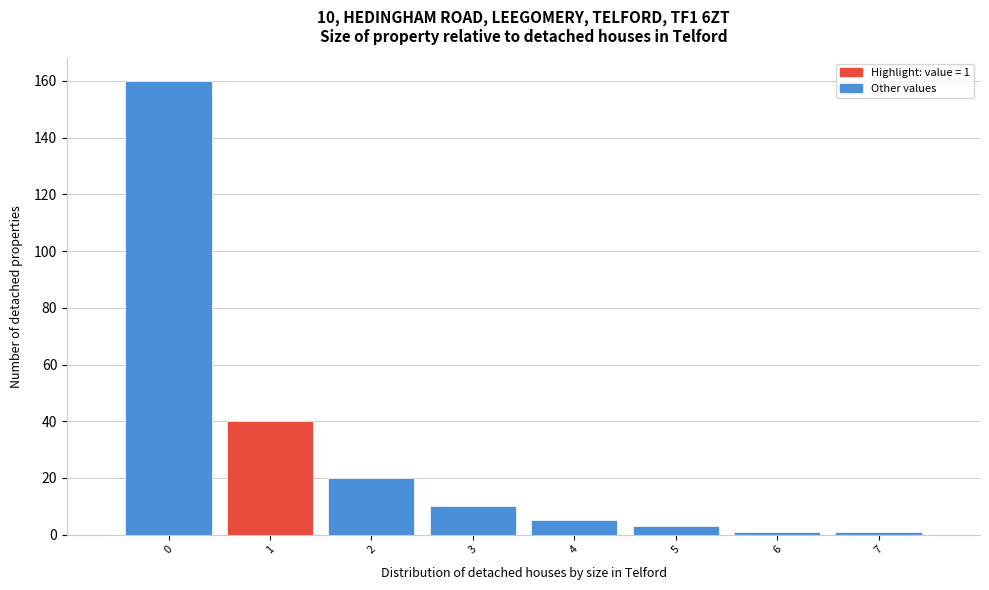

Reading right to left, list all the values displayed in this chart.

1	1	3	5	10	20	40	160